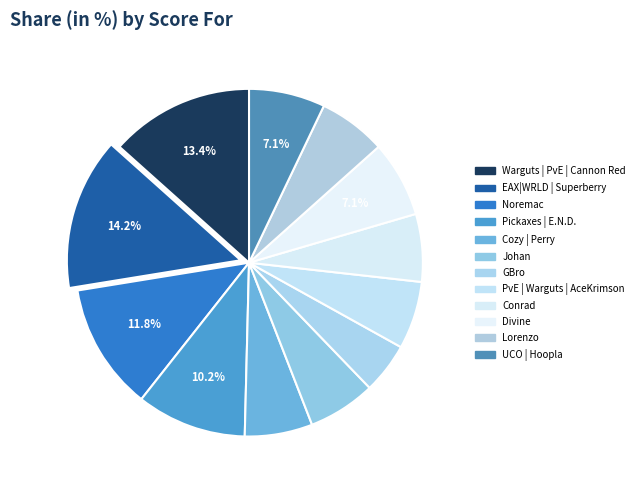

Does any single category account for the majority?

No